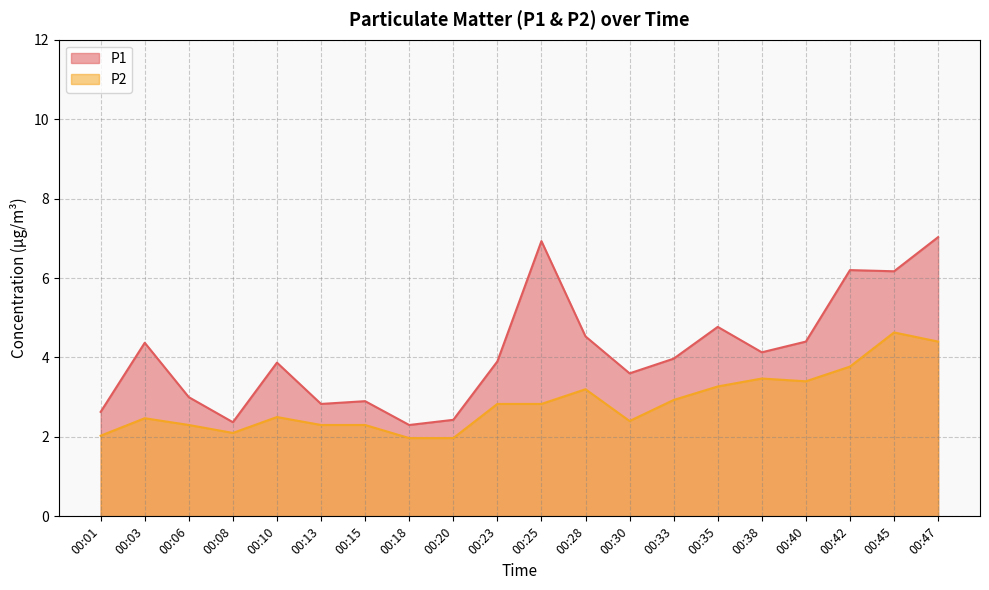

Is it true that P2 equals 4.4 at 00:47?

True